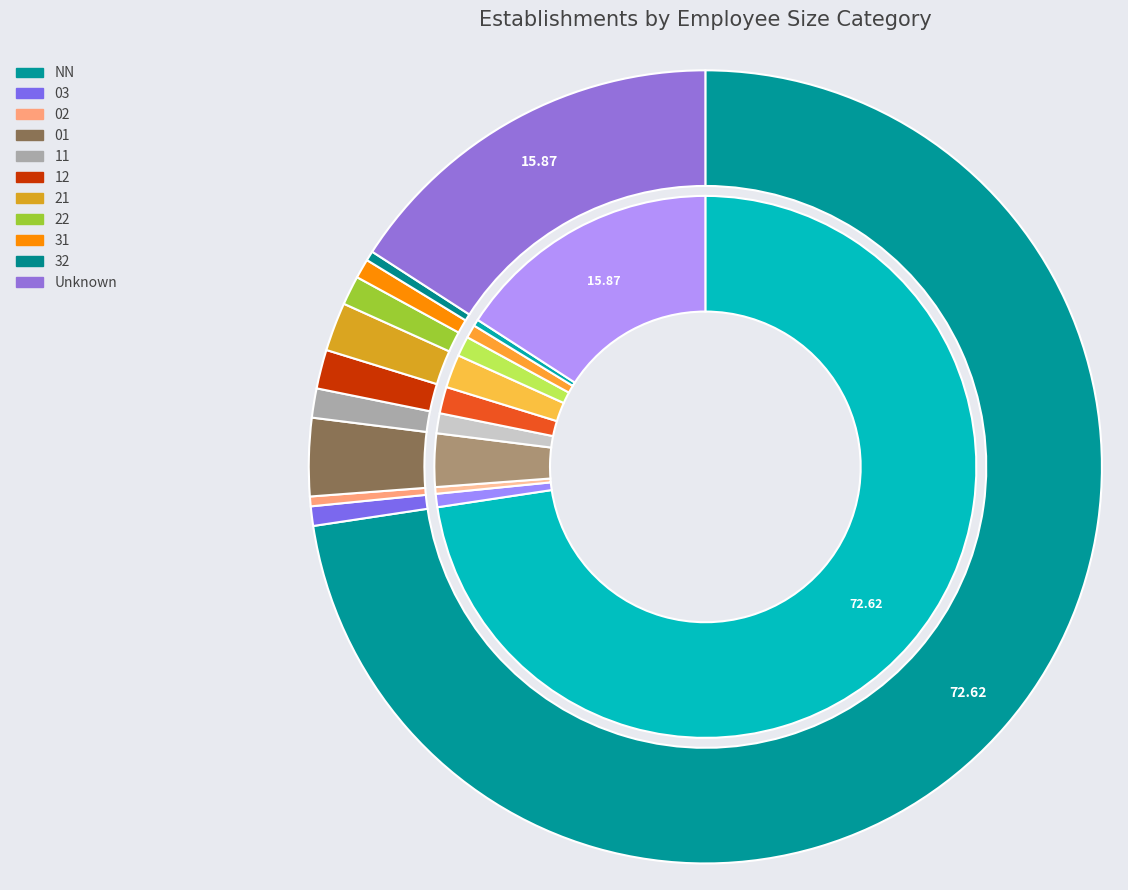

Which has a higher value, 22 or 03?

22